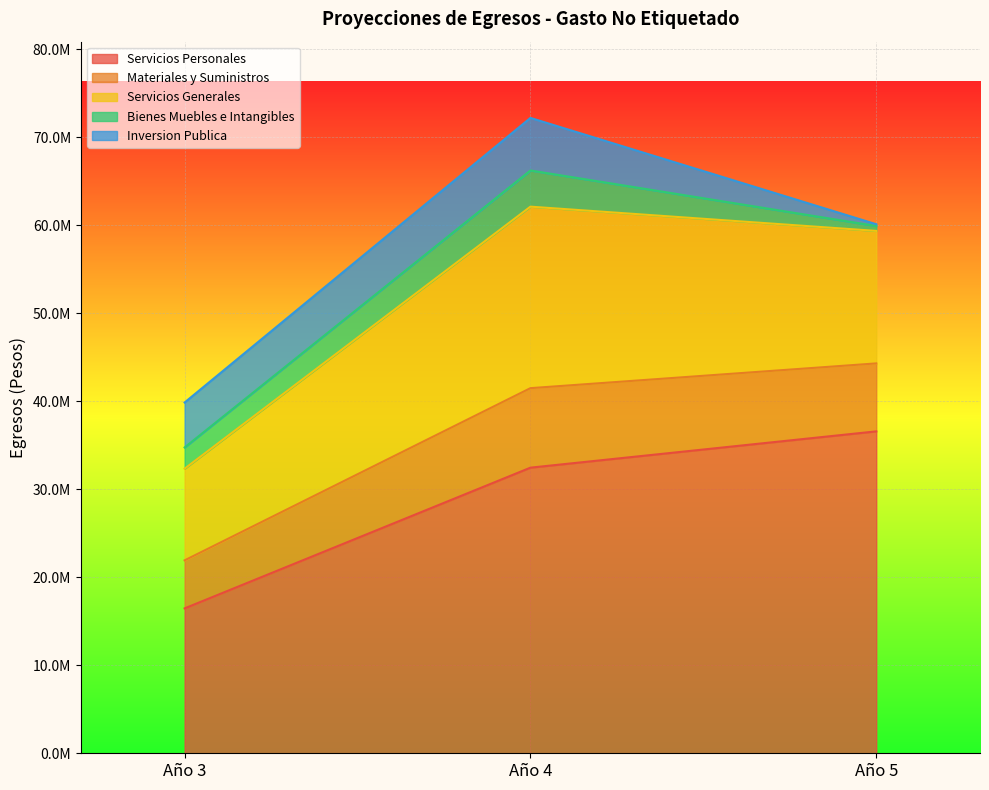

What are all the series names shown in the legend?

Servicios Personales, Materiales y Suministros, Servicios Generales, Bienes Muebles e Intangibles, Inversion Publica